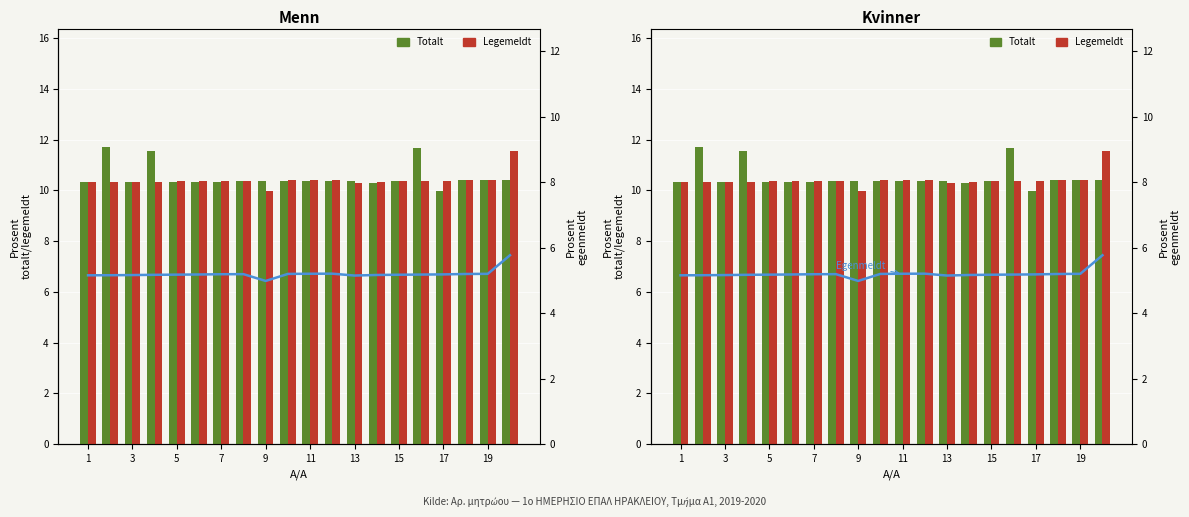

At which label does Totalt first exceed 10?

1